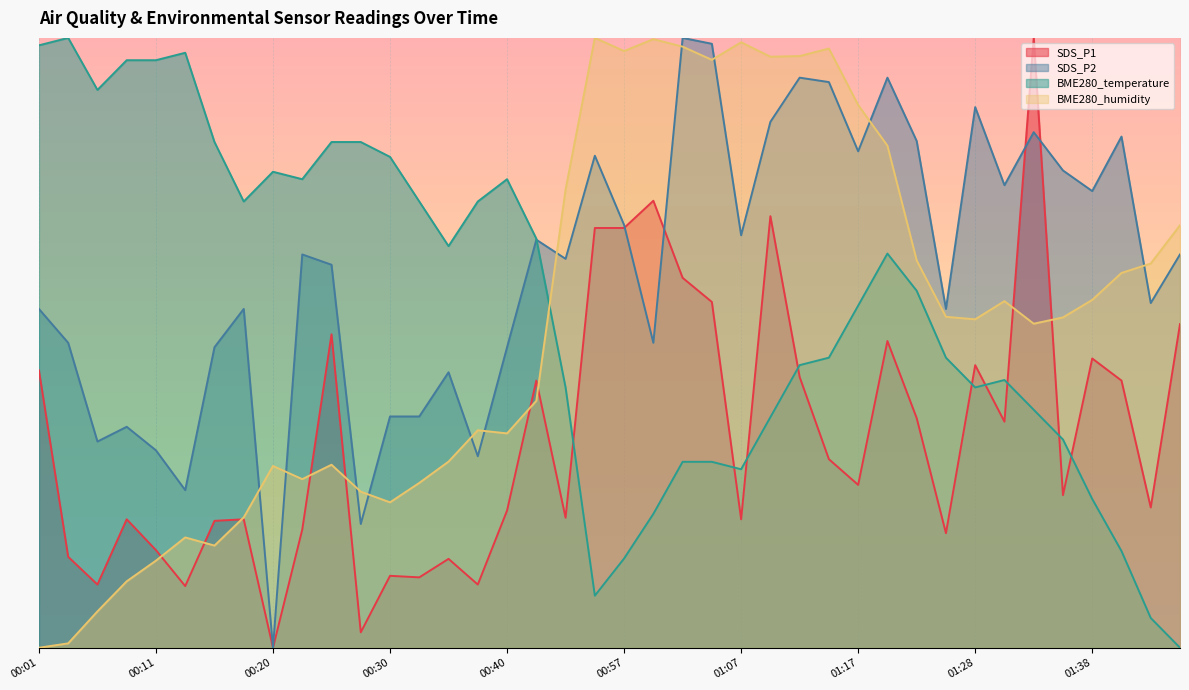

What is the maximum value for BME280_humidity?

1.0